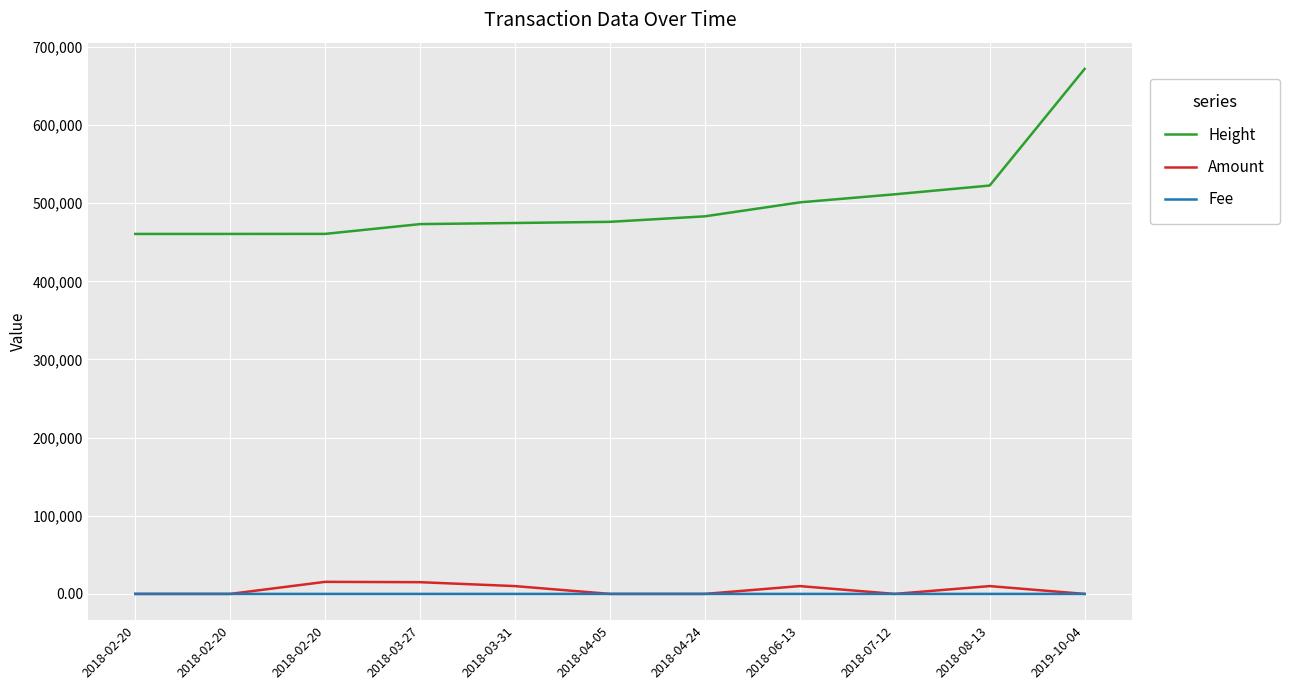

Which series has the largest total across all categories?

Height